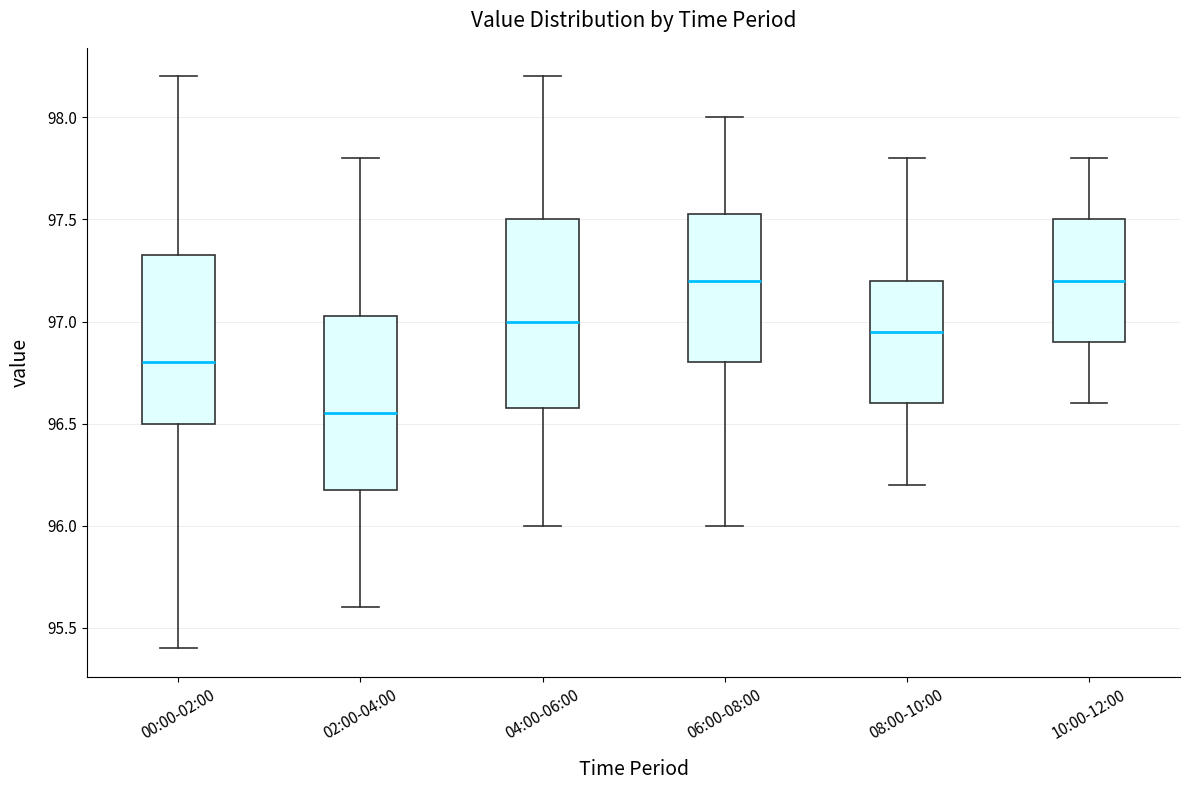

Comparing the boxes themselves (not the whiskers), which one is the tallest?

04:00-06:00